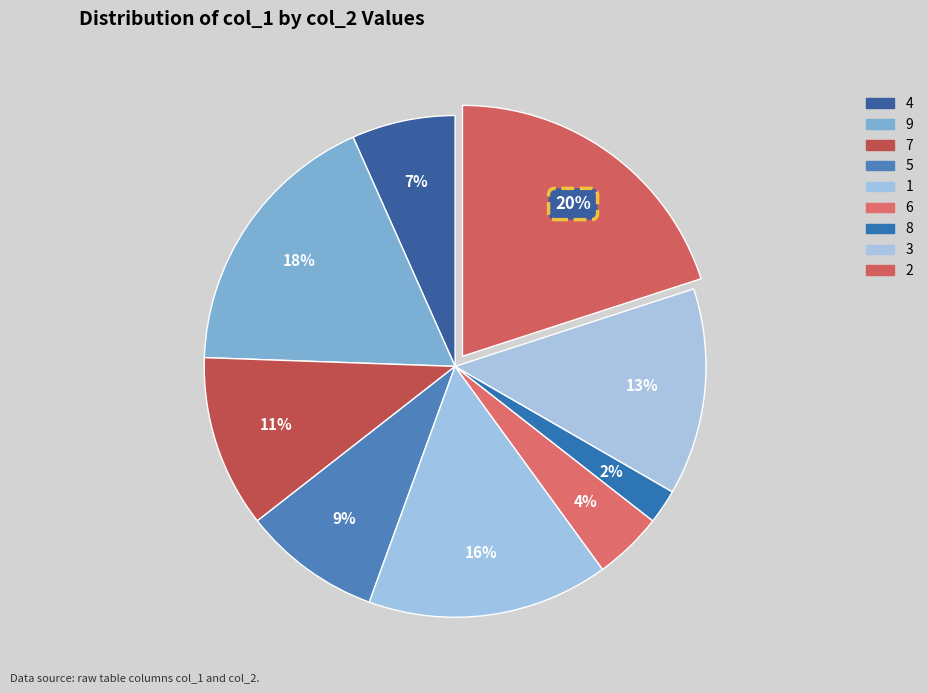

Count the number of slices in the pie.

9